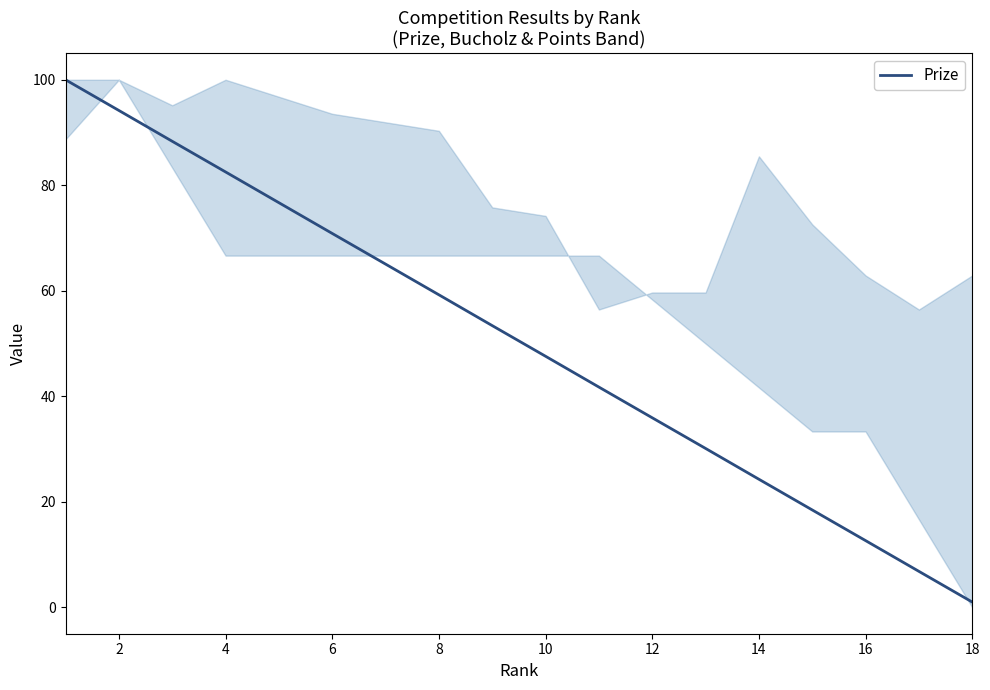

What is the difference between the maximum and minimum values?

99.0